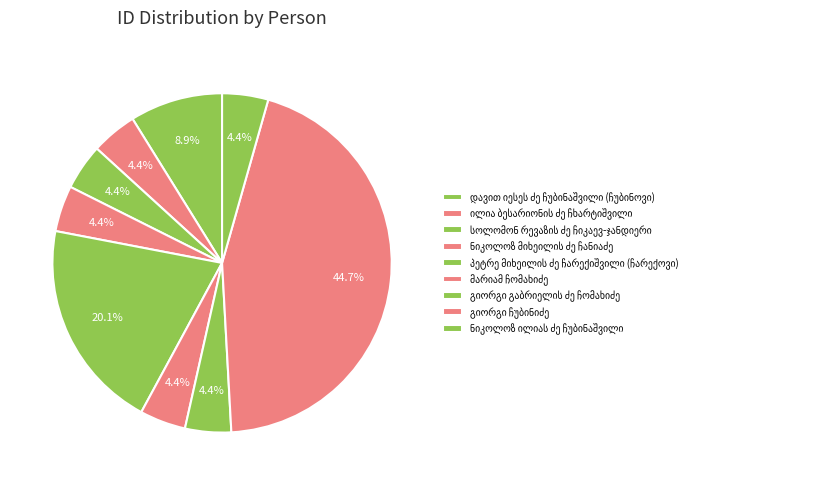

What is the largest slice in the pie chart?

გიორგი ჩუბინიძე